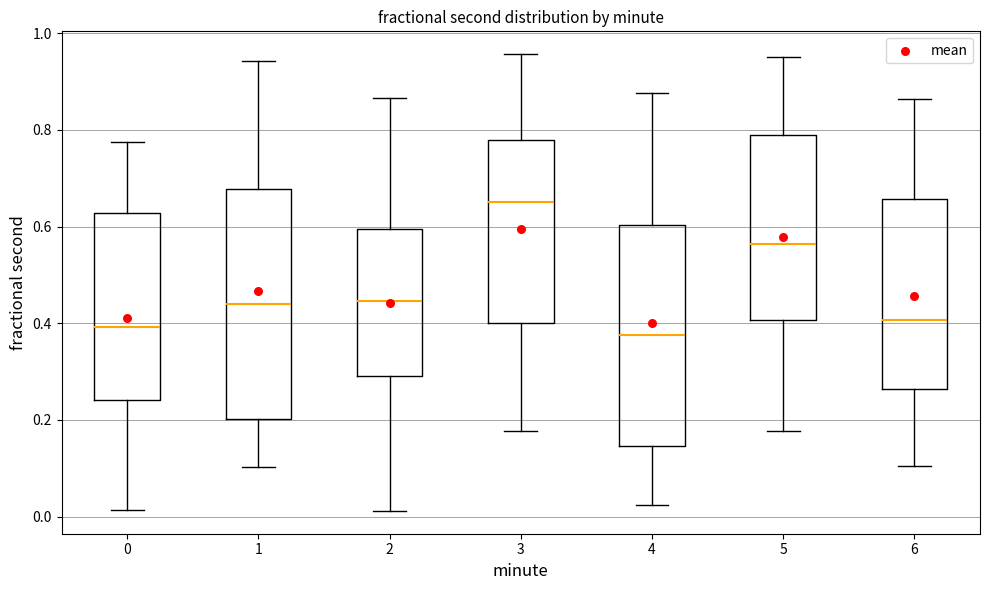

Reading left to right, transcribe this box plot: for each box, give where its median line is, the range the box spans, and where its two whiskers end, as read against the y-axis. The values are not printed on the chart, so give them approximately, as read against the axis.

0: median 0.40, box 0.24 to 0.62, whiskers 0.02 to 0.78
1: median 0.44, box 0.20 to 0.68, whiskers 0.10 to 0.94
2: median 0.44, box 0.28 to 0.60, whiskers 0.02 to 0.86
3: median 0.64, box 0.40 to 0.78, whiskers 0.18 to 0.96
4: median 0.38, box 0.14 to 0.60, whiskers 0.02 to 0.88
5: median 0.56, box 0.40 to 0.78, whiskers 0.18 to 0.96
6: median 0.40, box 0.26 to 0.66, whiskers 0.10 to 0.86